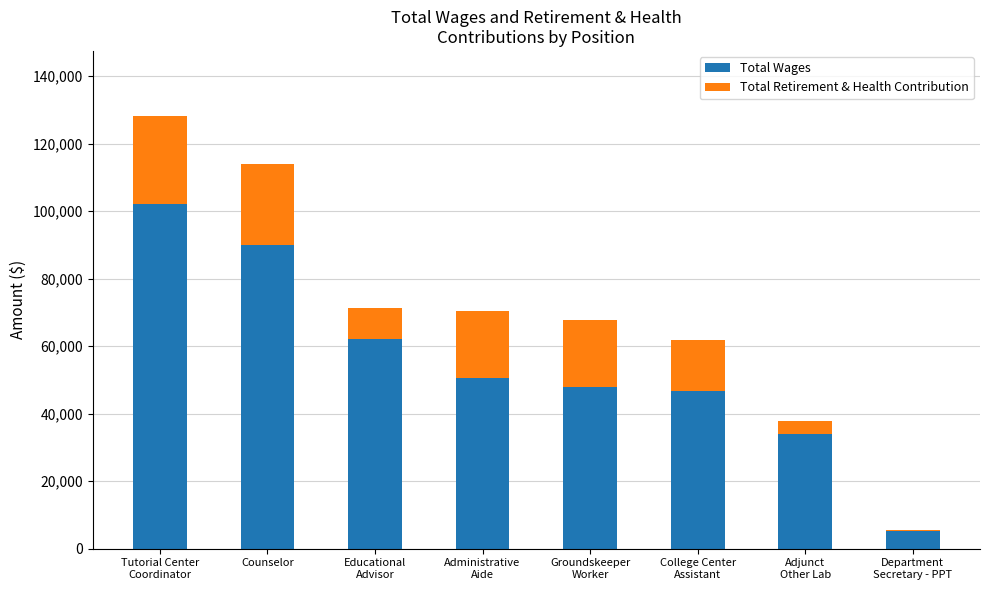

What are all the series names shown in the legend?

Total Wages, Total Retirement & Health Contribution